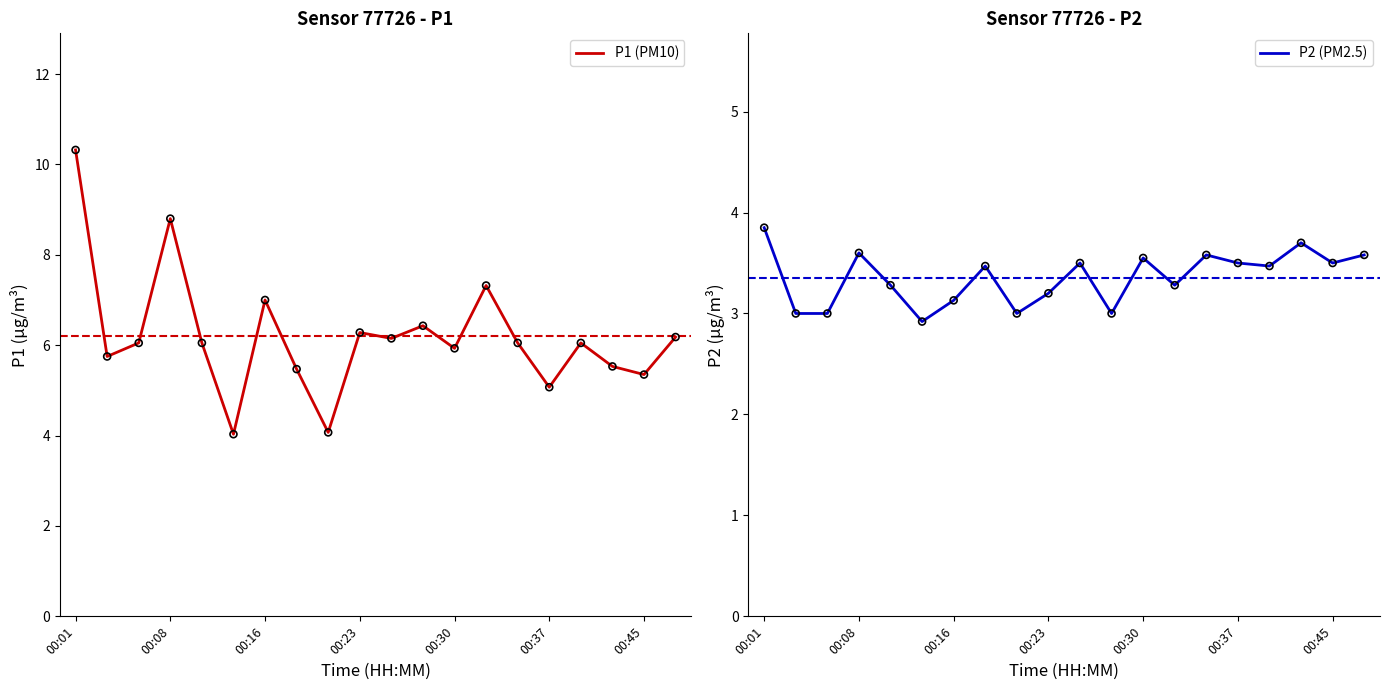

At which category is the sum across all series the highest?

00:01